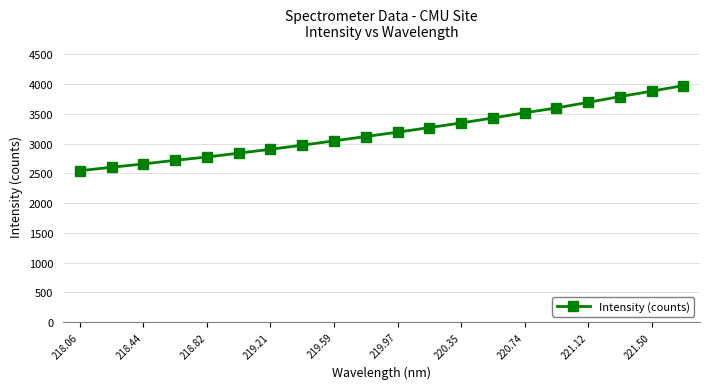

How many lines are shown in the chart?

1